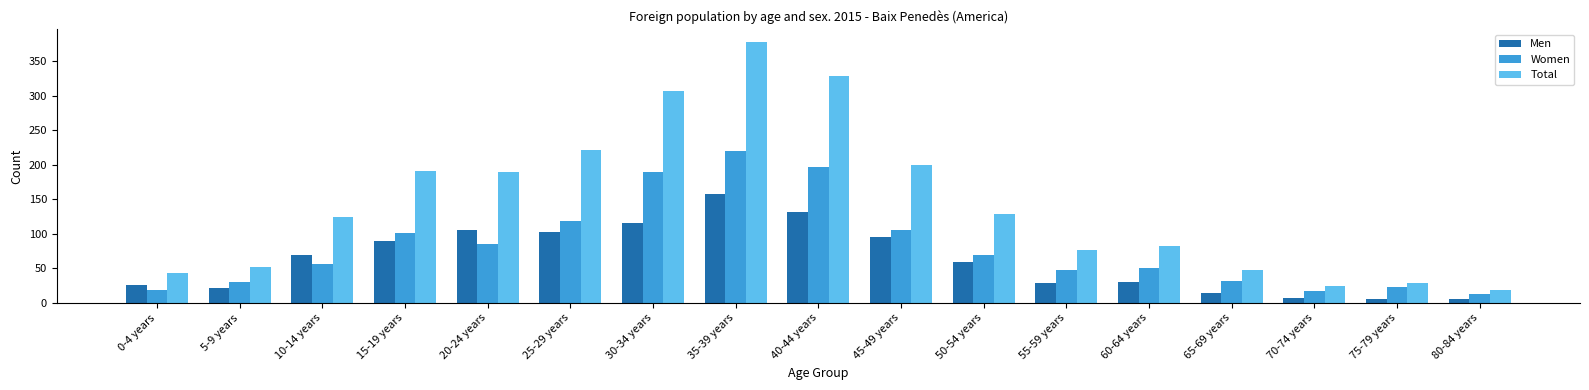

Is the value of Women at 0-4 years greater than the value of Men at 5-9 years?

No